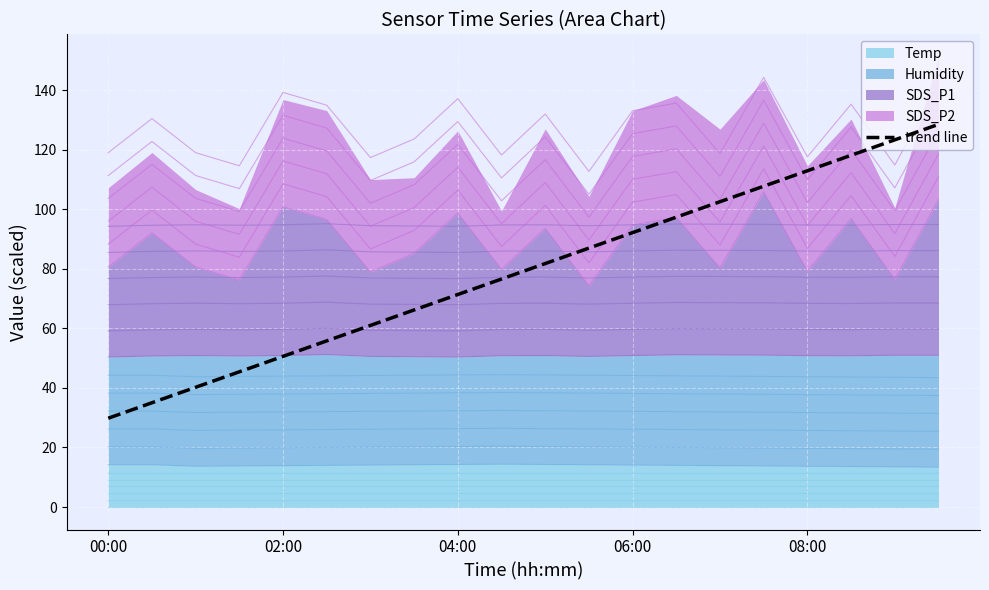

What is the minimum value shown in the chart?

29.8